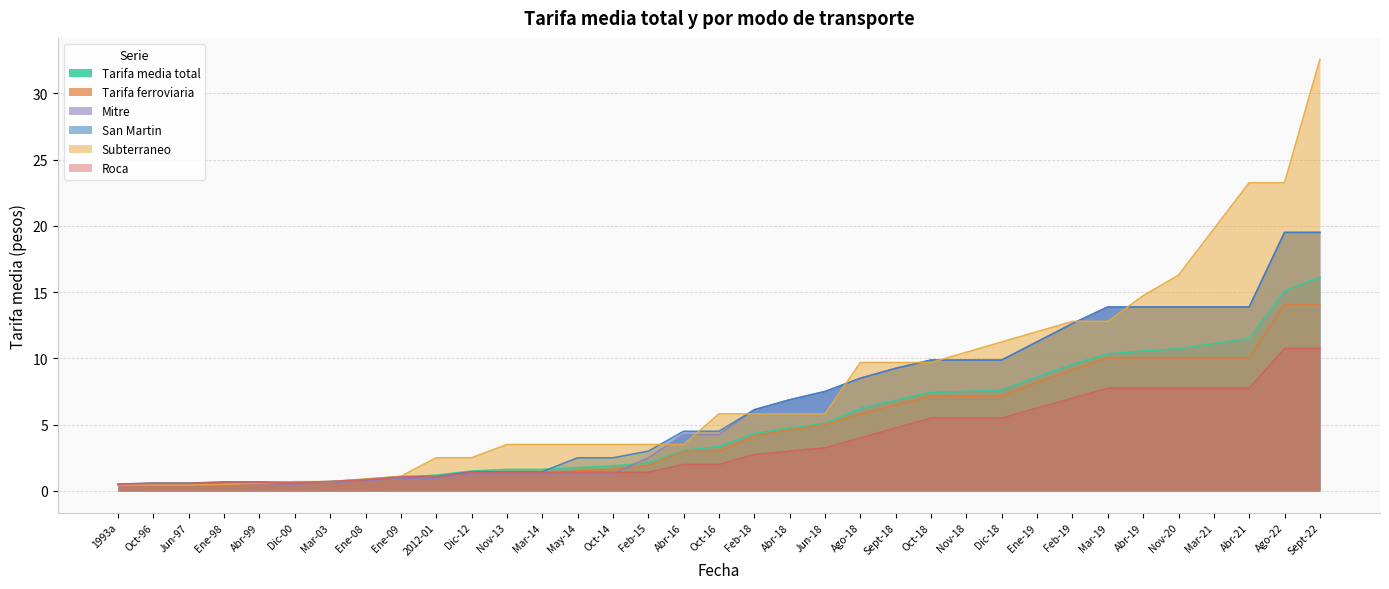

What is the spread (max minus min) of values at Dic-18?

5.7